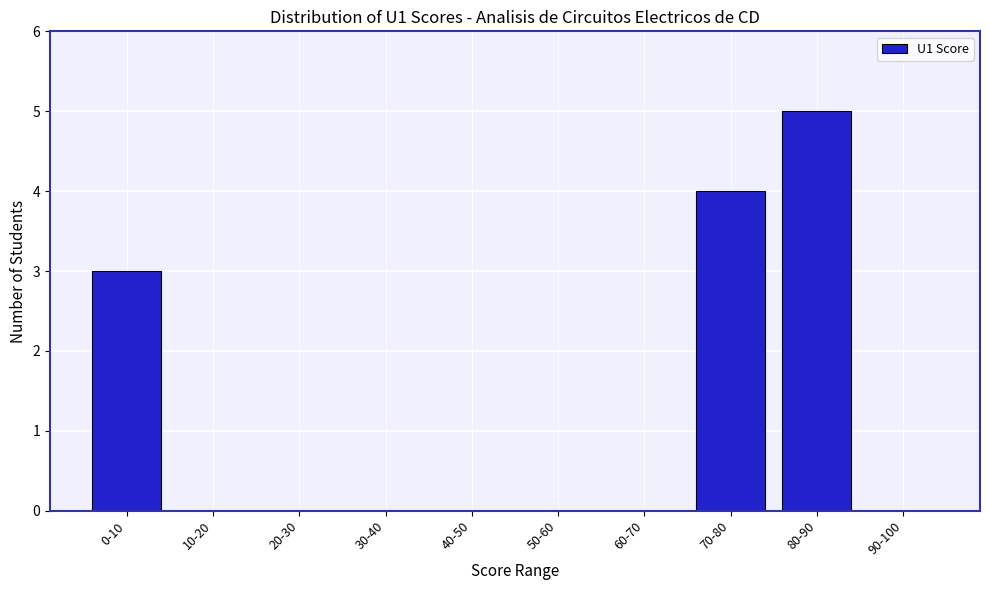

Reading left to right, list all the values displayed in this chart.

0-10=3	10-20=0	20-30=0	30-40=0	40-50=0	50-60=0	60-70=0	70-80=4	80-90=5	90-100=0